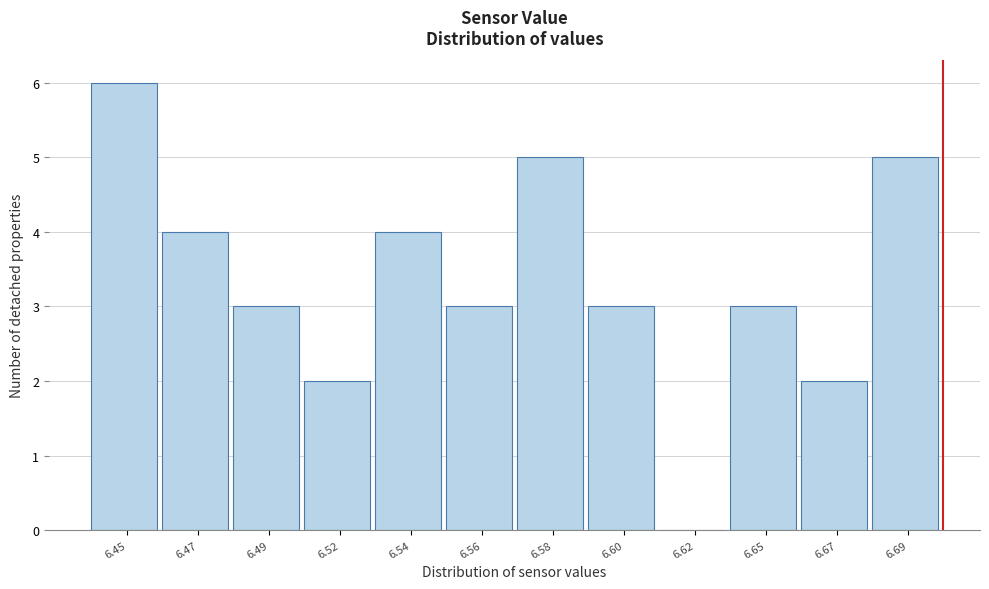

Reading right to left, transcribe all the data shown in this chart.

6.69=5	6.67=2	6.65=3	6.62=0	6.60=3	6.58=5	6.56=3	6.54=4	6.52=2	6.49=3	6.47=4	6.45=6